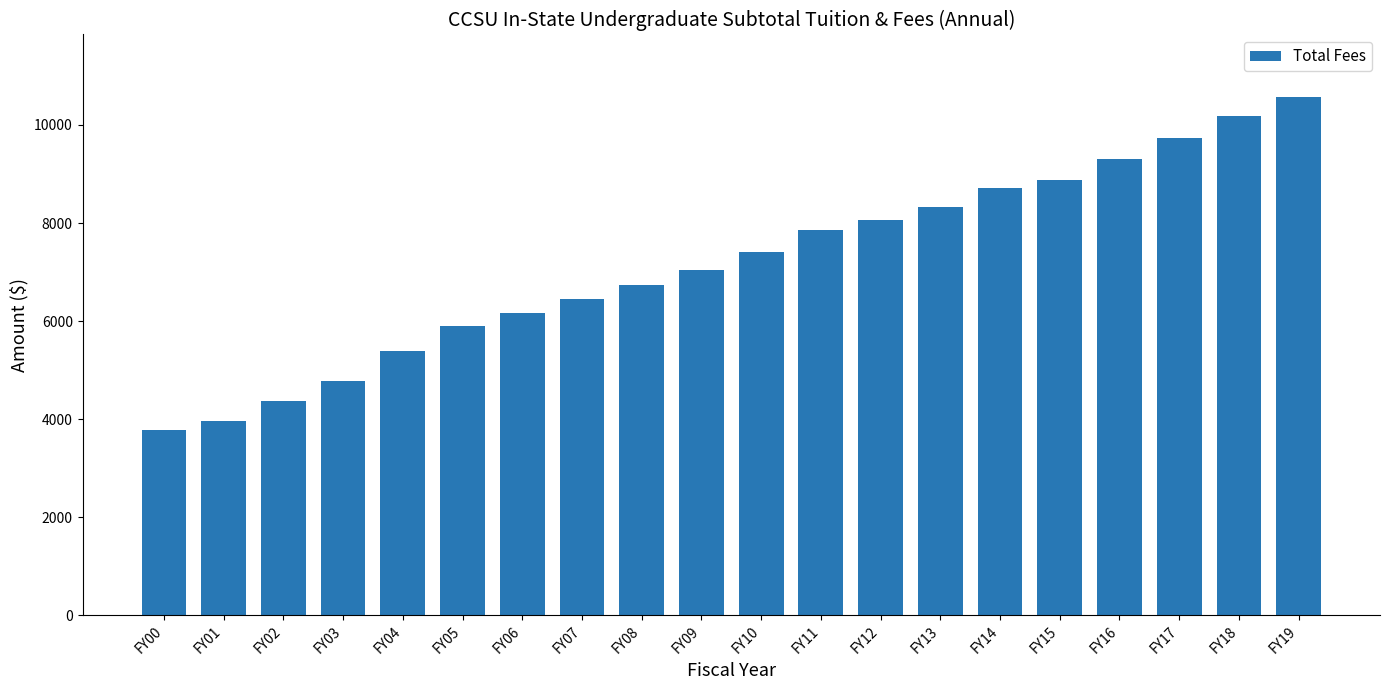

What value does the data have at FY18, to the nearest 100?

10200